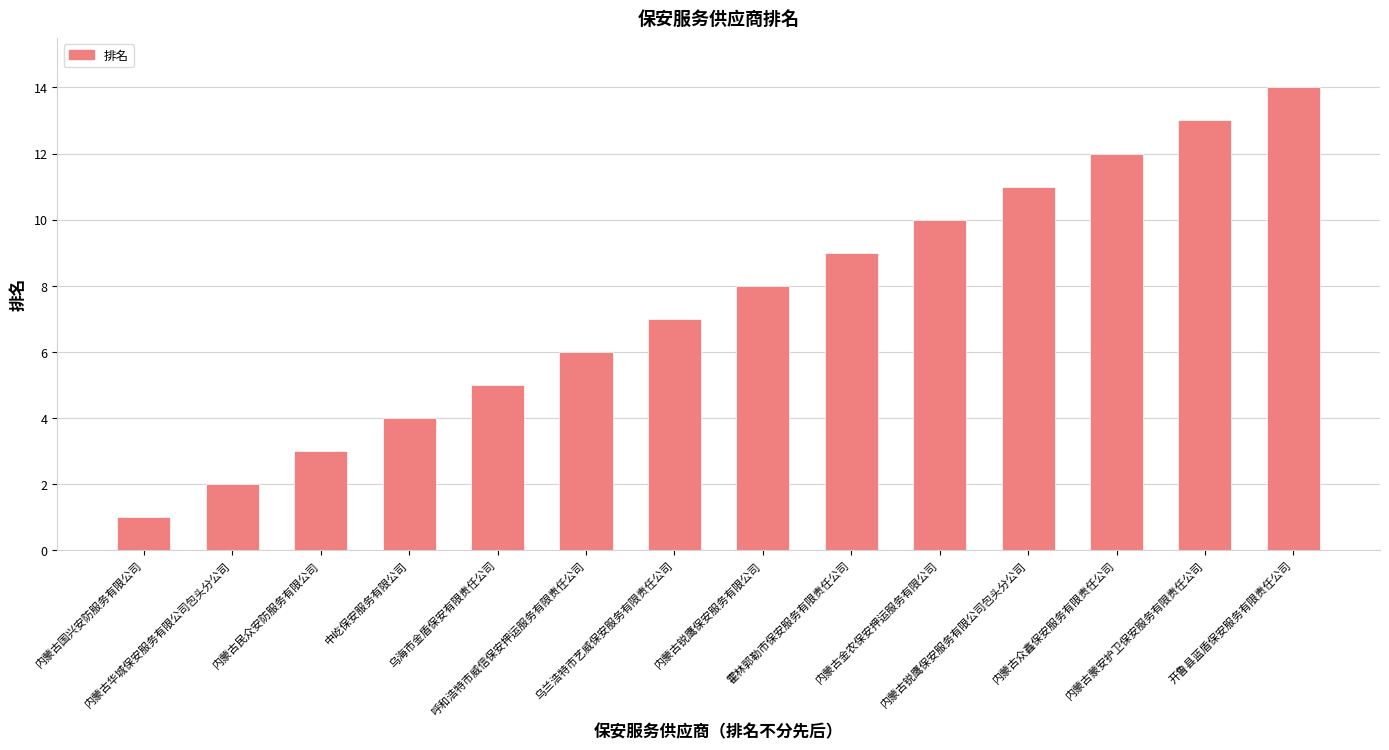

Which has a higher value, 内蒙古民众安防服务有限公司 or 乌海市金盾保安有限责任公司?

乌海市金盾保安有限责任公司